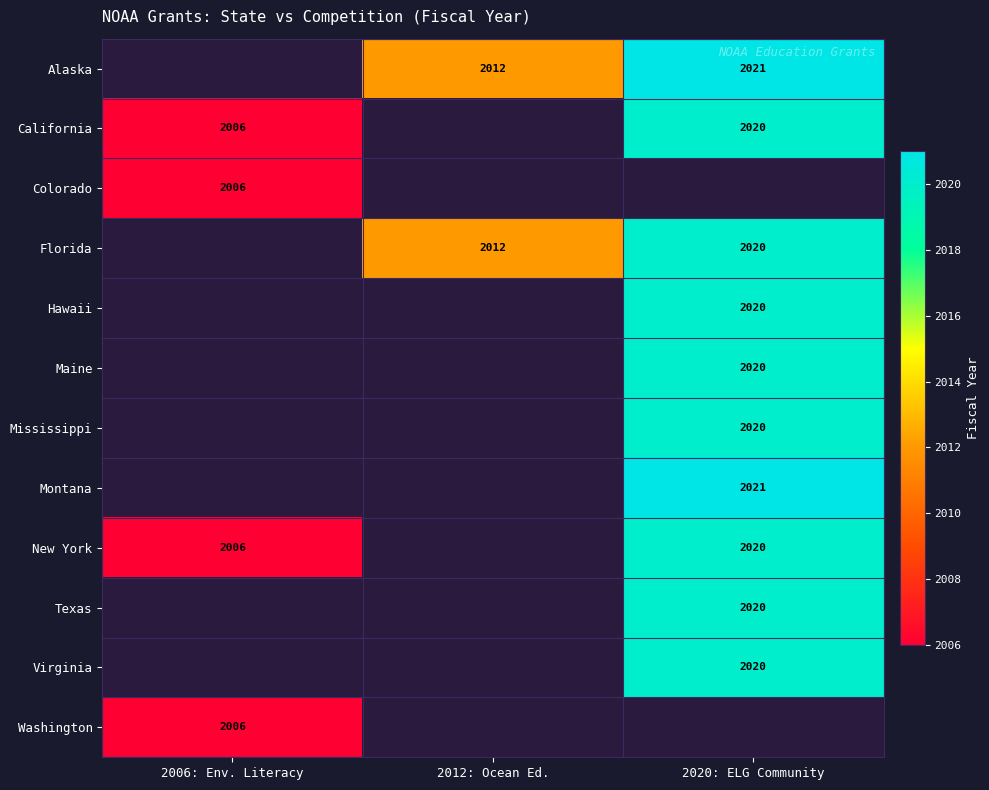

What is the sum of the Florida values at 2020: ELG Community and 2012: Ocean Ed.?

4032